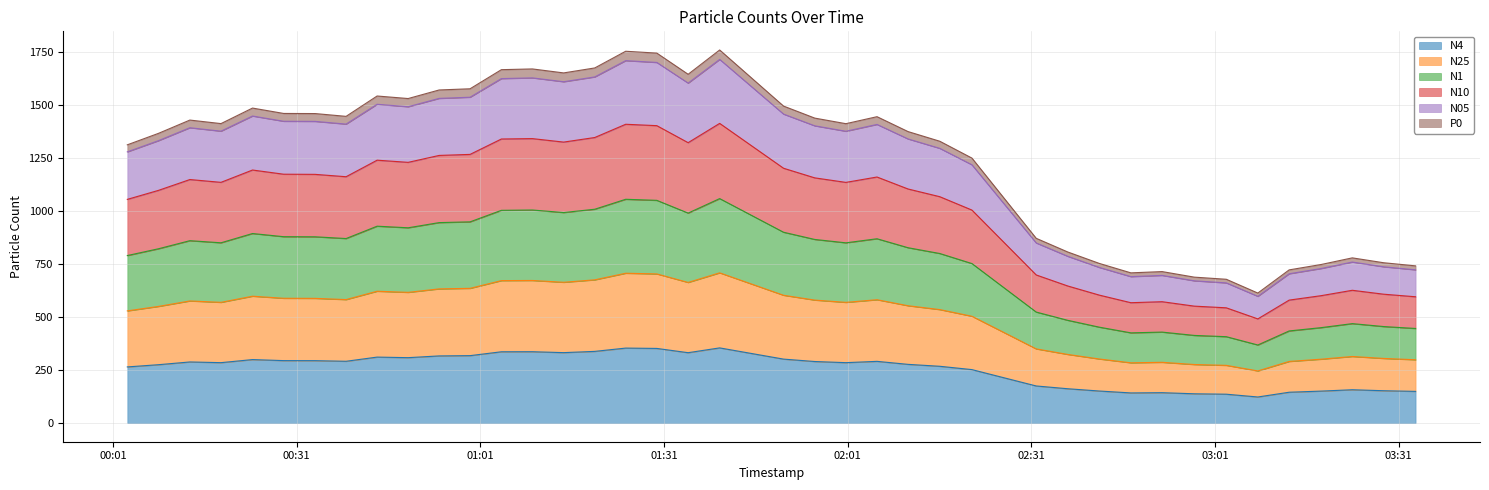

What is the minimum value for N4?

122.9